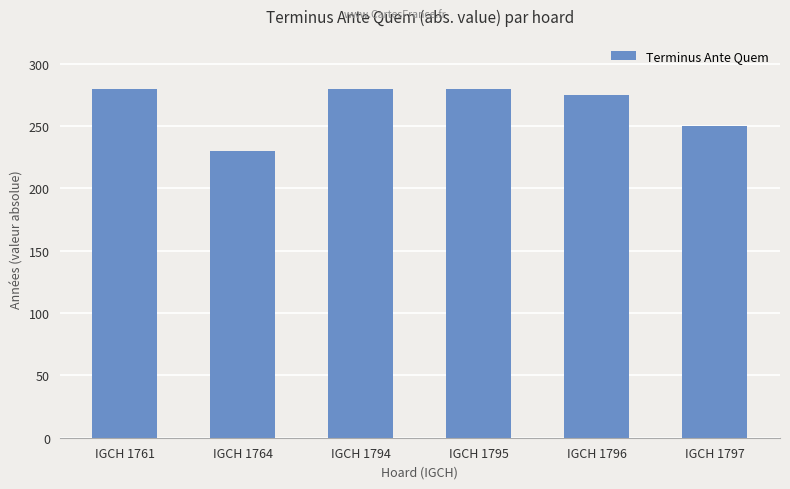

The value at IGCH 1795 is 58. True or false?

False